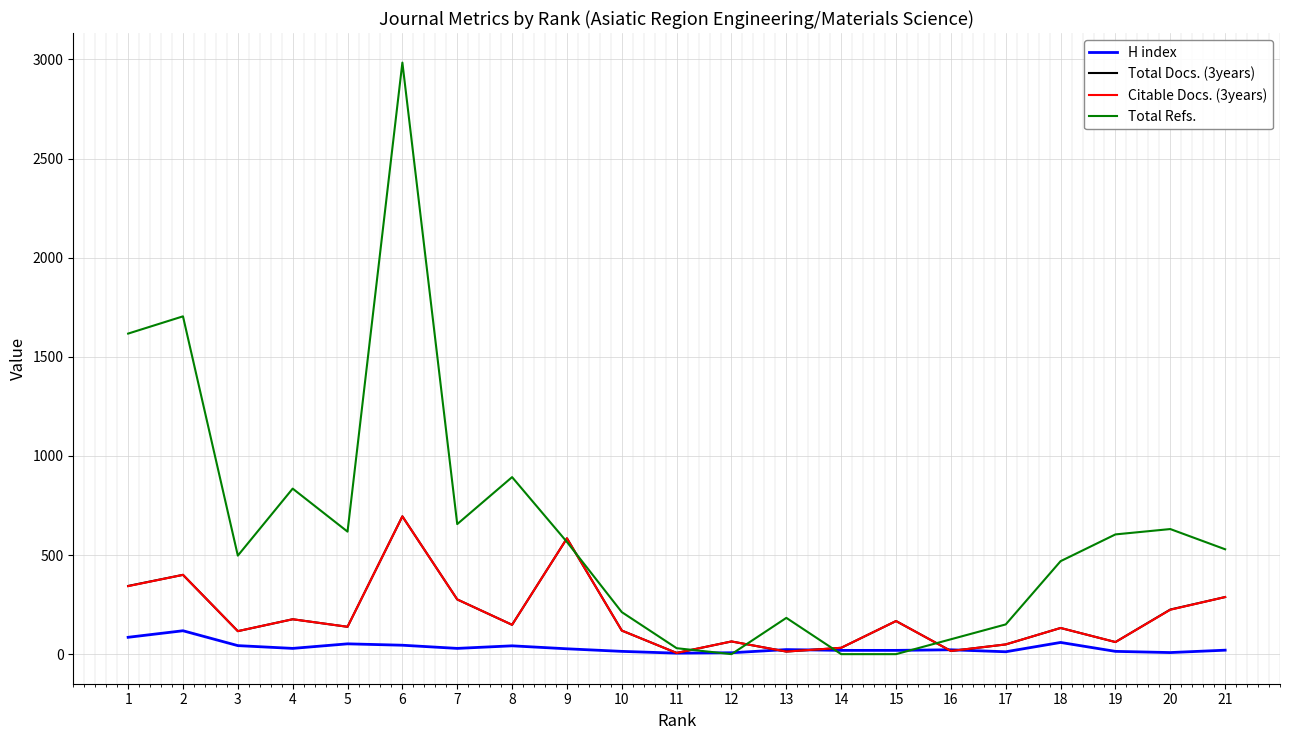

What is the total value across all series at 15?

353